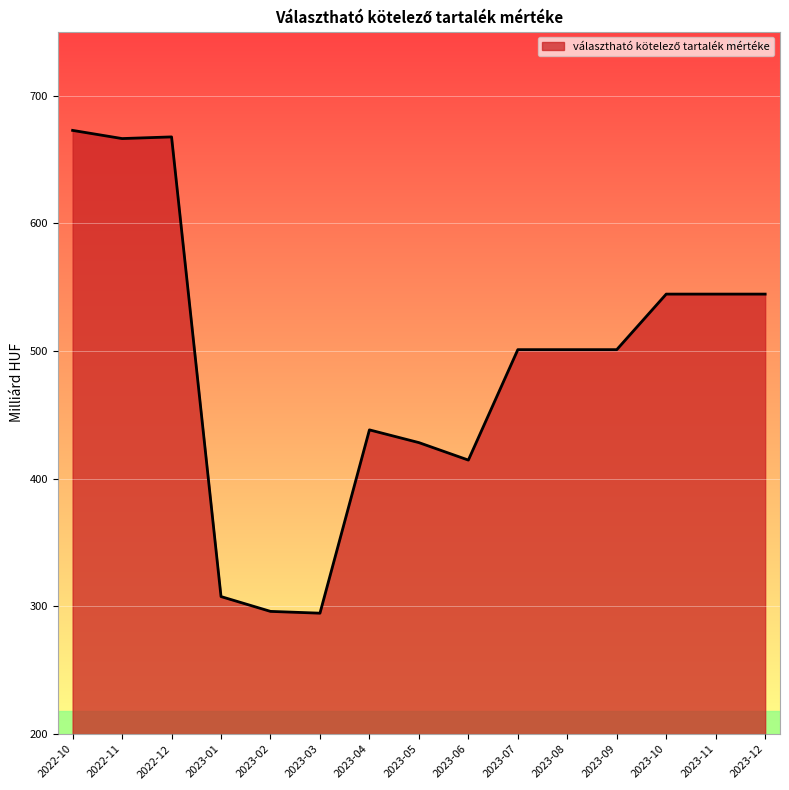

Does the chart have visible grid lines?

Yes